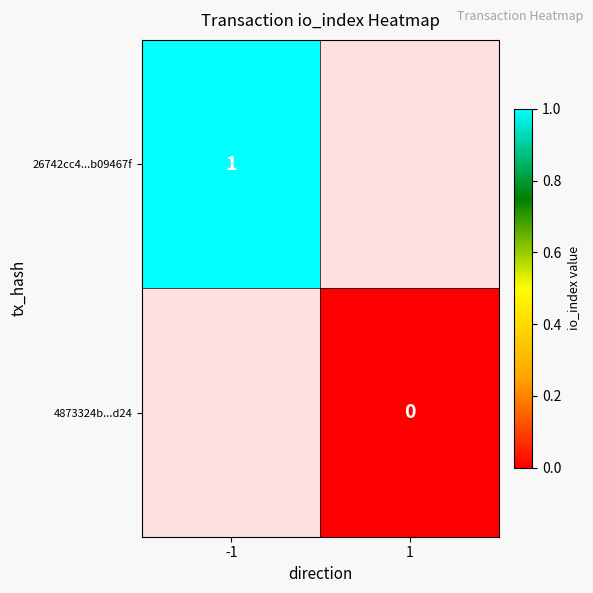

At how many categories does at least one series exceed 0?

1